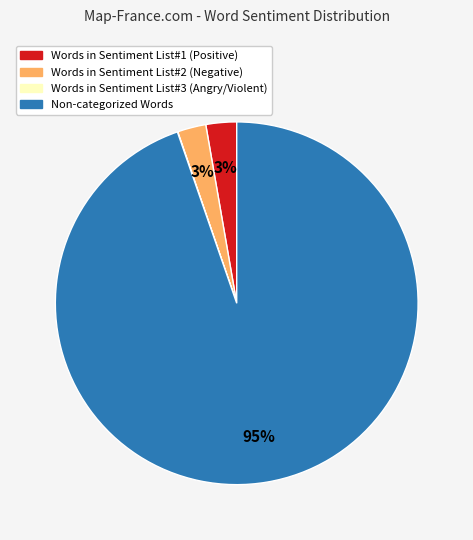

To the nearest percent, what percentage of the pie is Words in Sentiment List#2?

3%